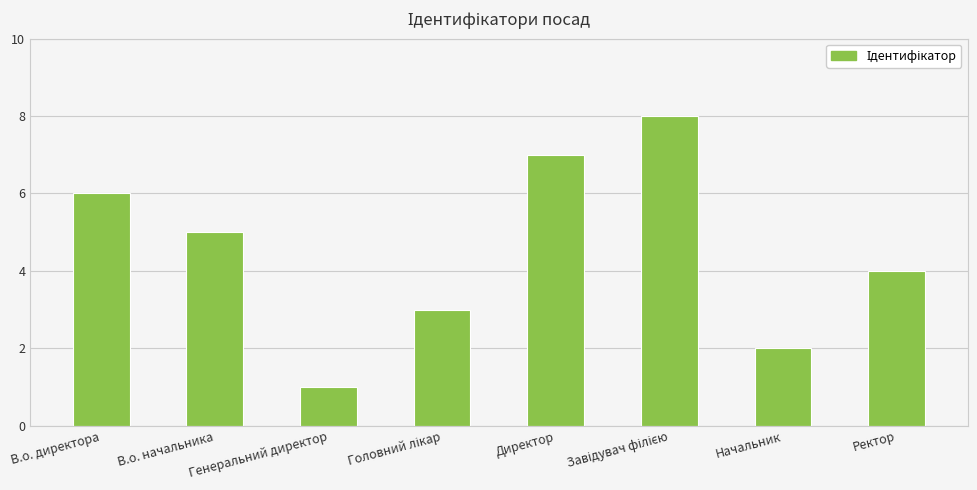

How many series are shown in this chart?

1